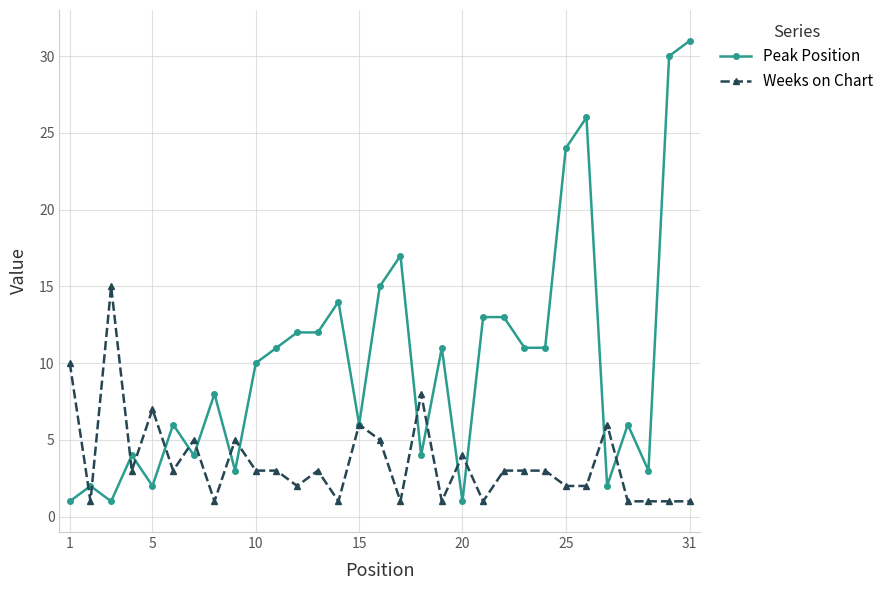

True or false: Peak Position and Weeks on Chart intersect in this chart.

True